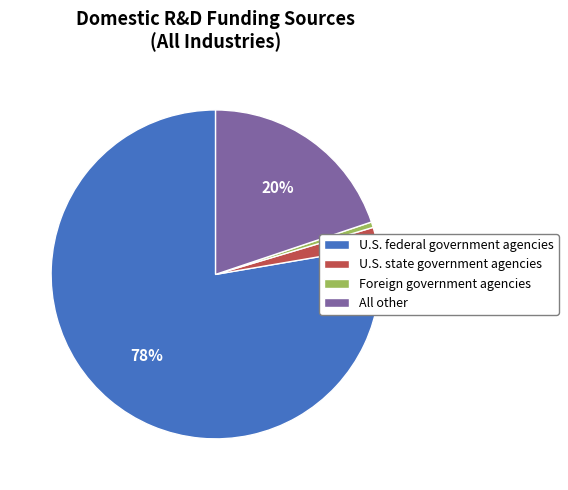

To the nearest percent, what is the difference between the All other and U.S. state government agencies slice percentages?

18%